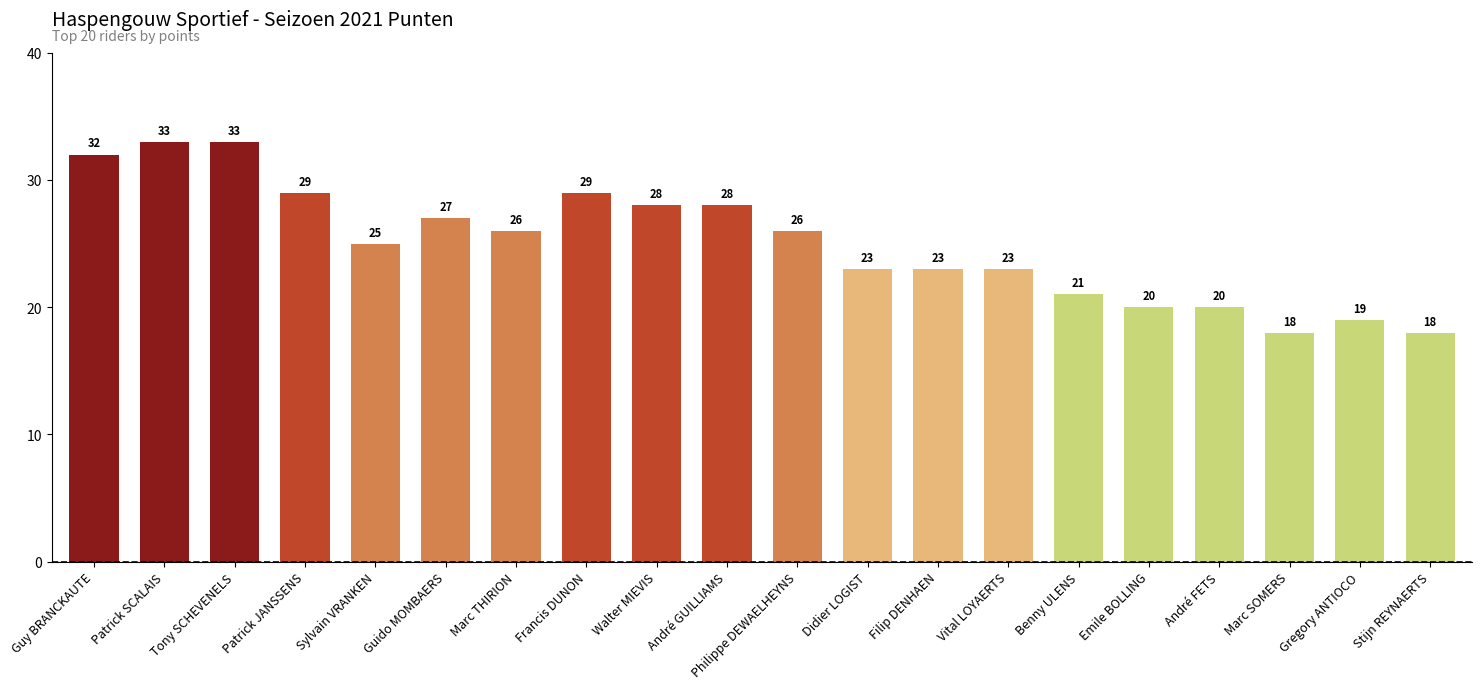

Approximately how many times larger is the value at Filip DENHAEN compared to Didier LOGIST?

1.0